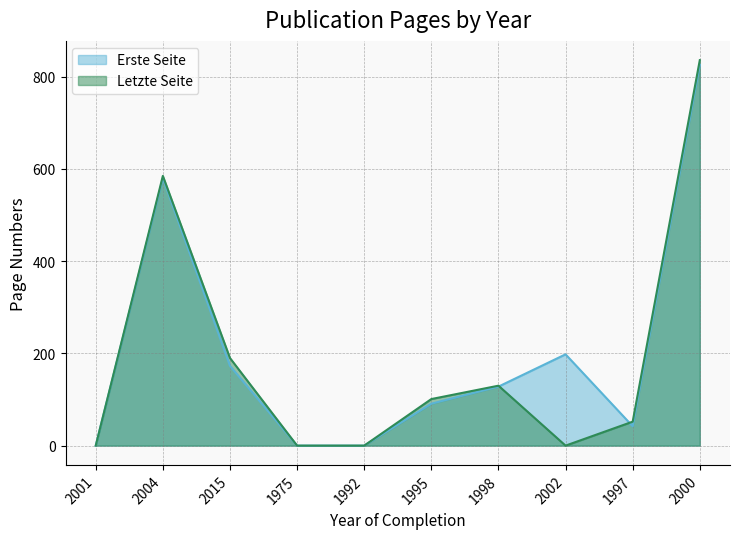

True or false: Erste Seite has a value of 580 at 2004.

True